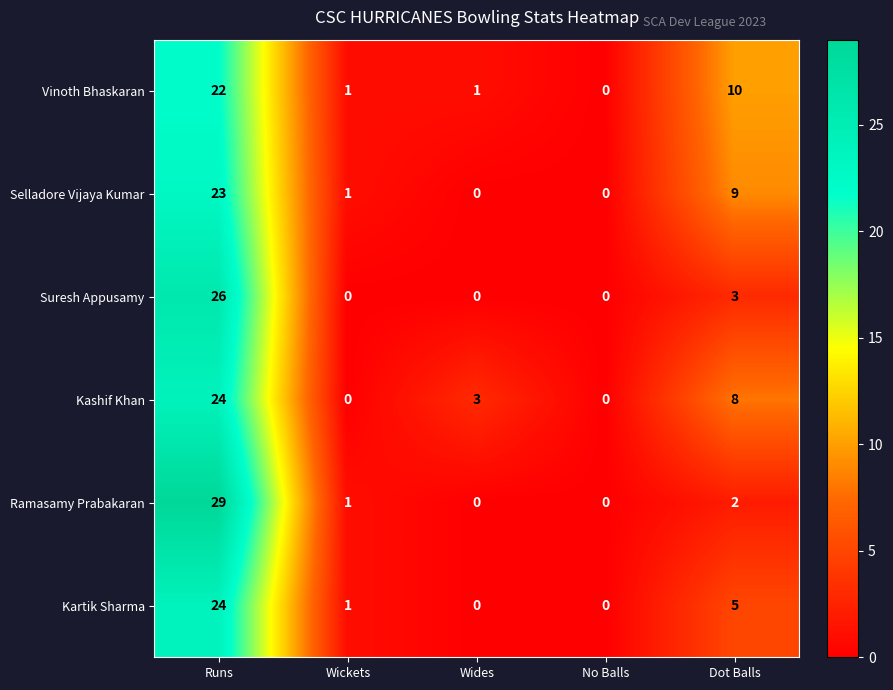

At how many categories does at least one series exceed 26?

1